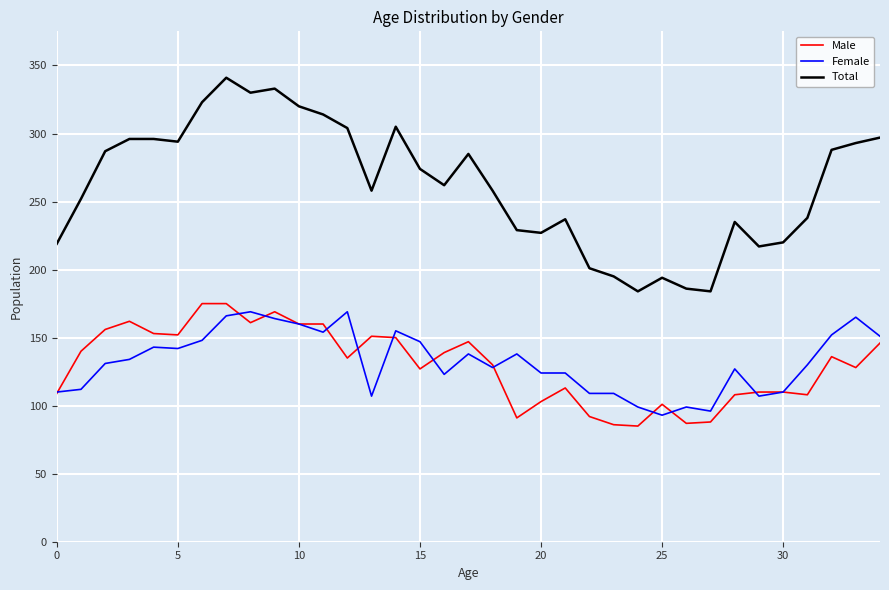

What is the lowest value of the Female series?

93